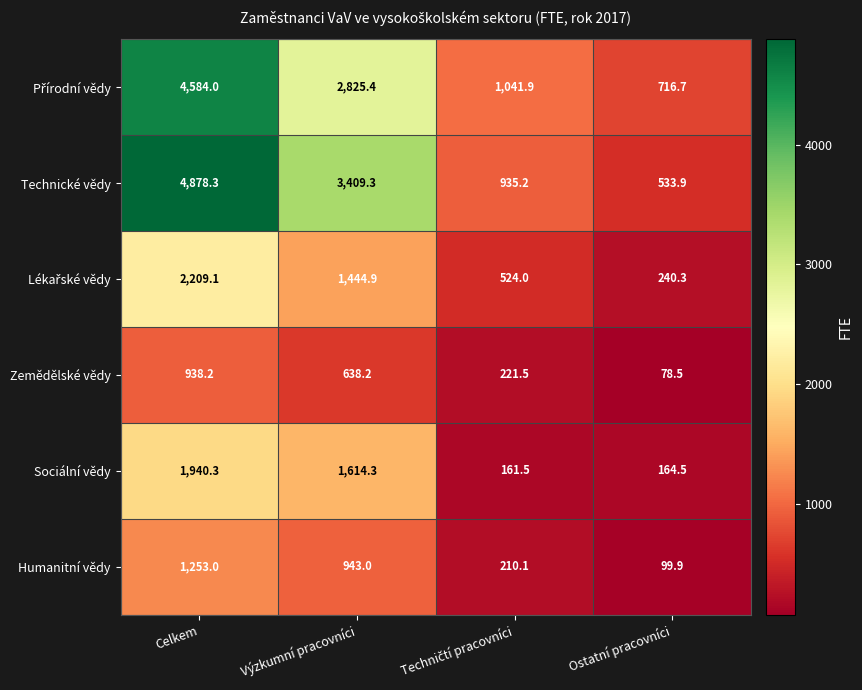

What is the sum of the Humanitní vědy values at Výzkumní pracovníci and Celkem?

2196.0